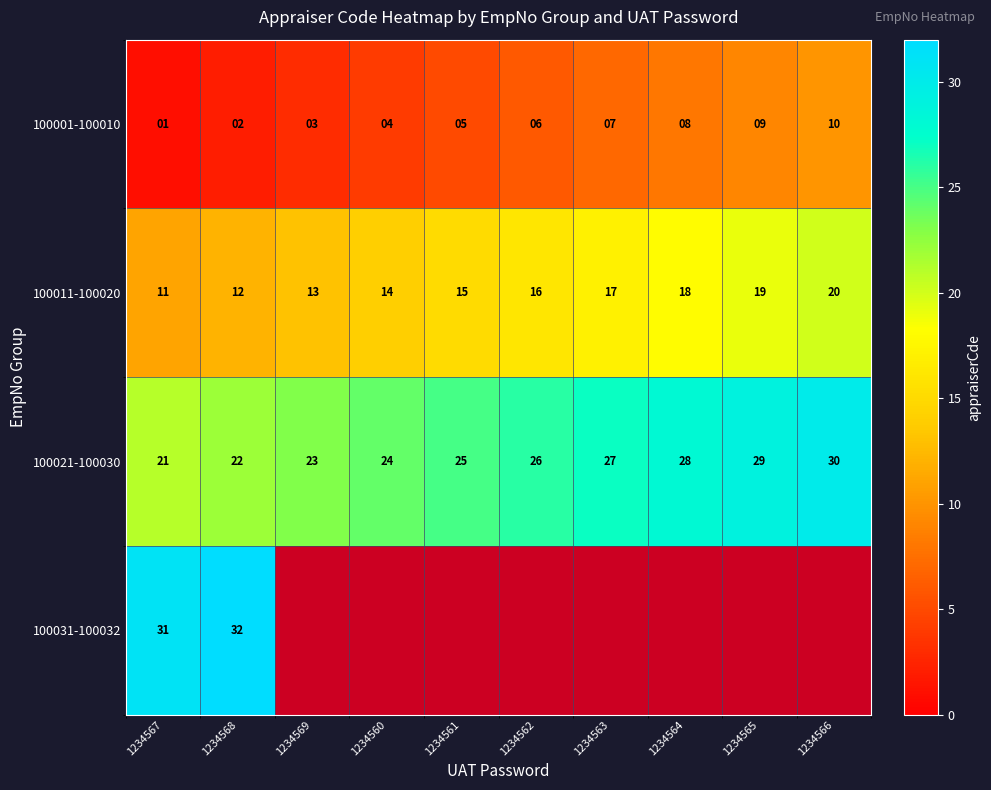

At which category does the chart reach its minimum across all series?

1234567